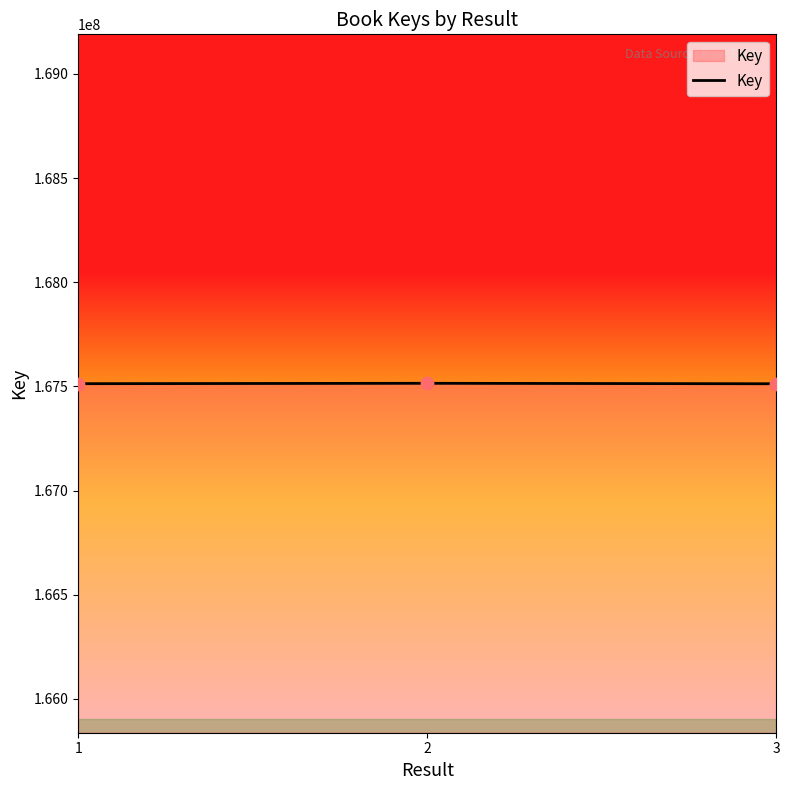

What is the change in value from 1 to 2?

+1900